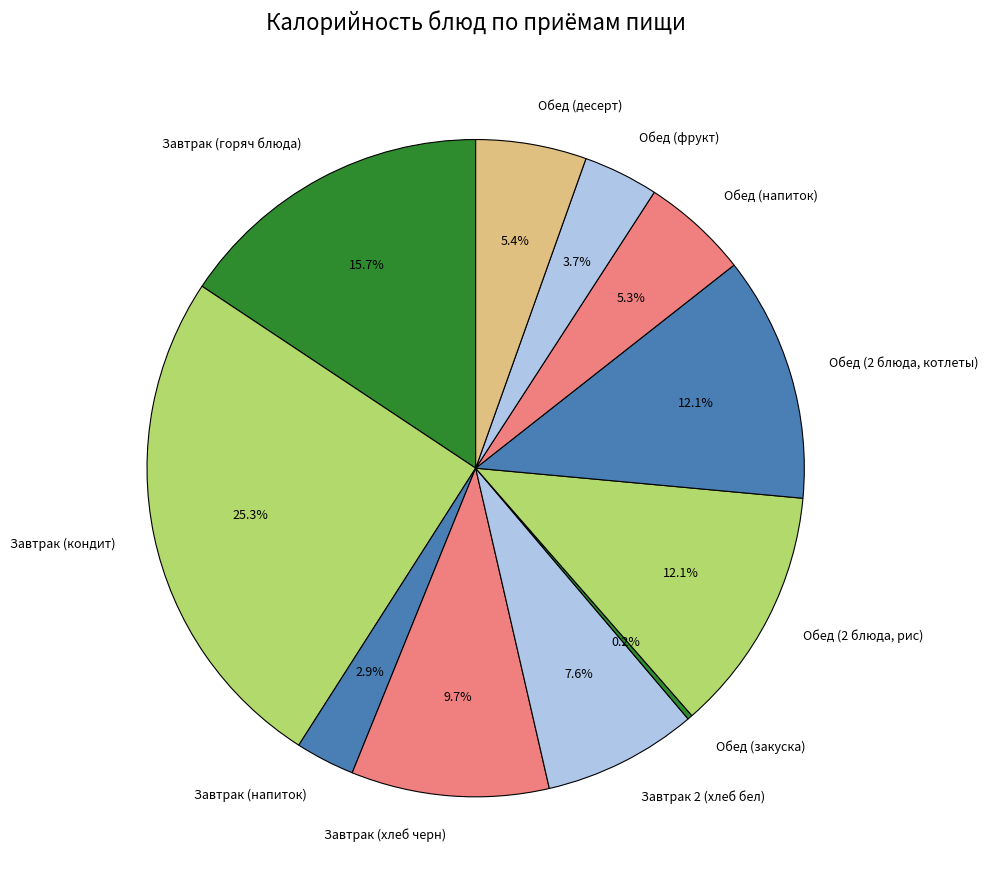

To the nearest percent, what percentage of the pie is Обед (2 блюда, рис)?

12%